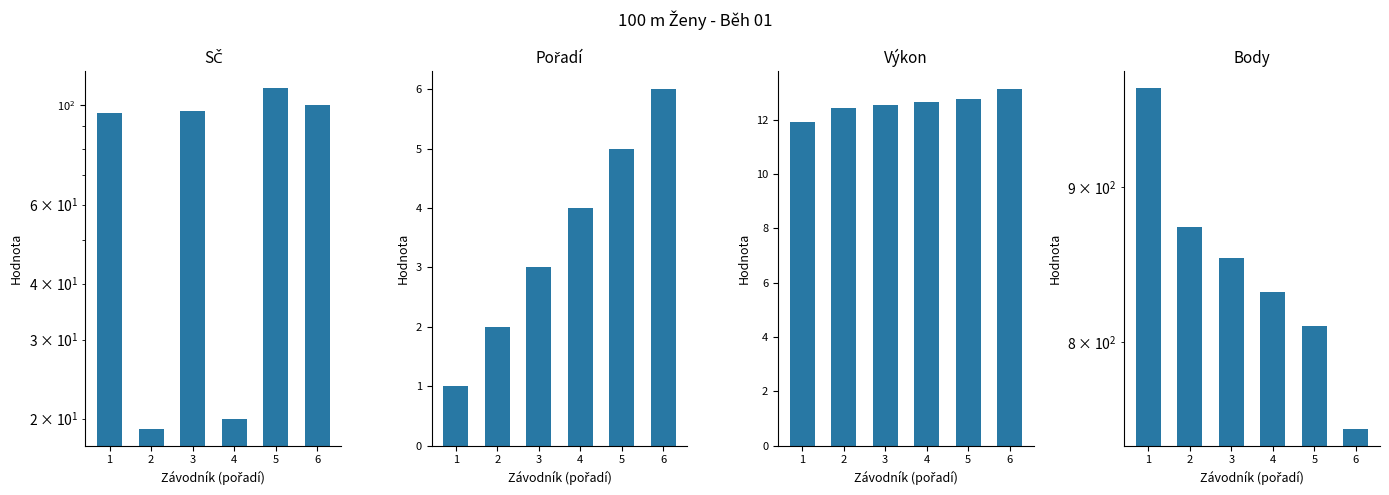

At which label does Výkon reach its minimum?

1